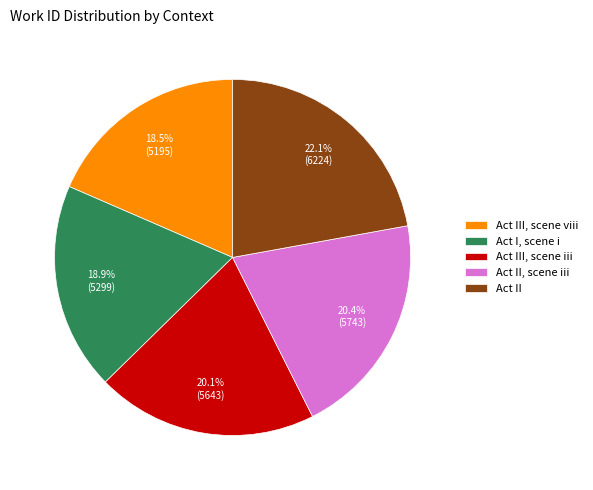

What is the largest slice in the pie chart?

Act II